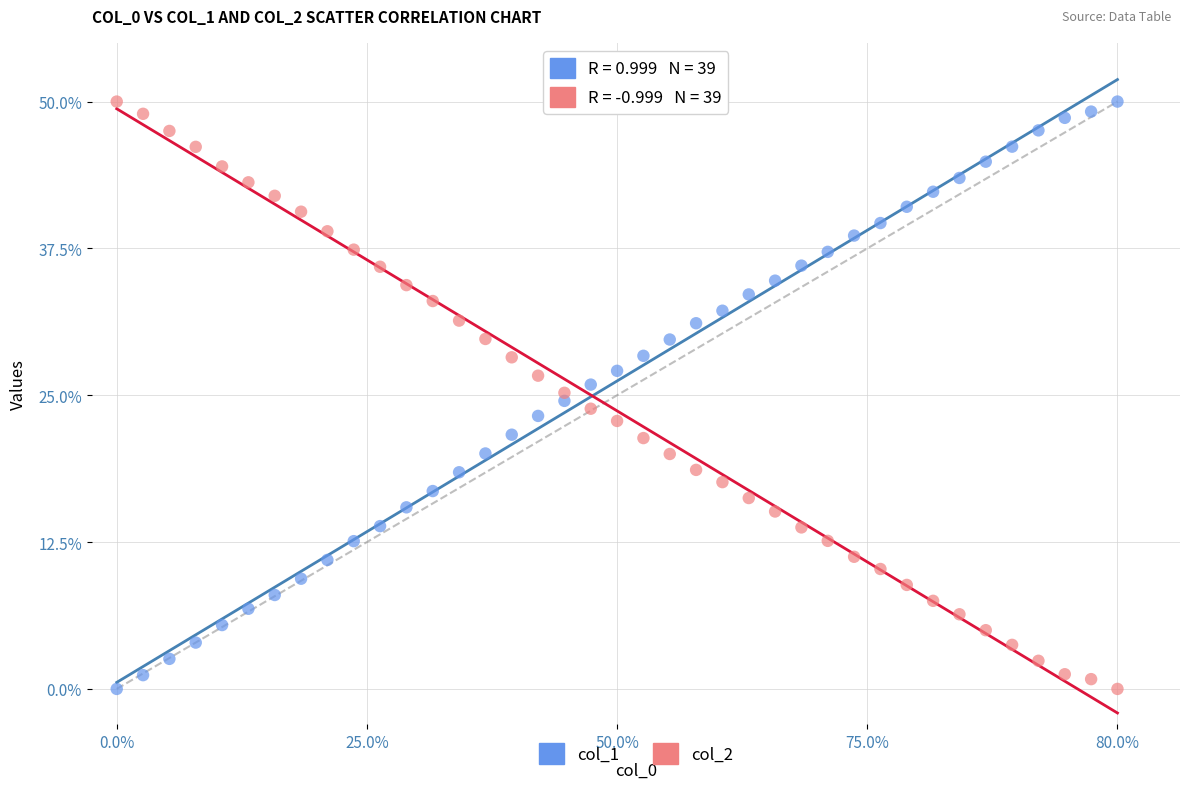

What is the X range (max minus min) for the scatter plot?

80.0